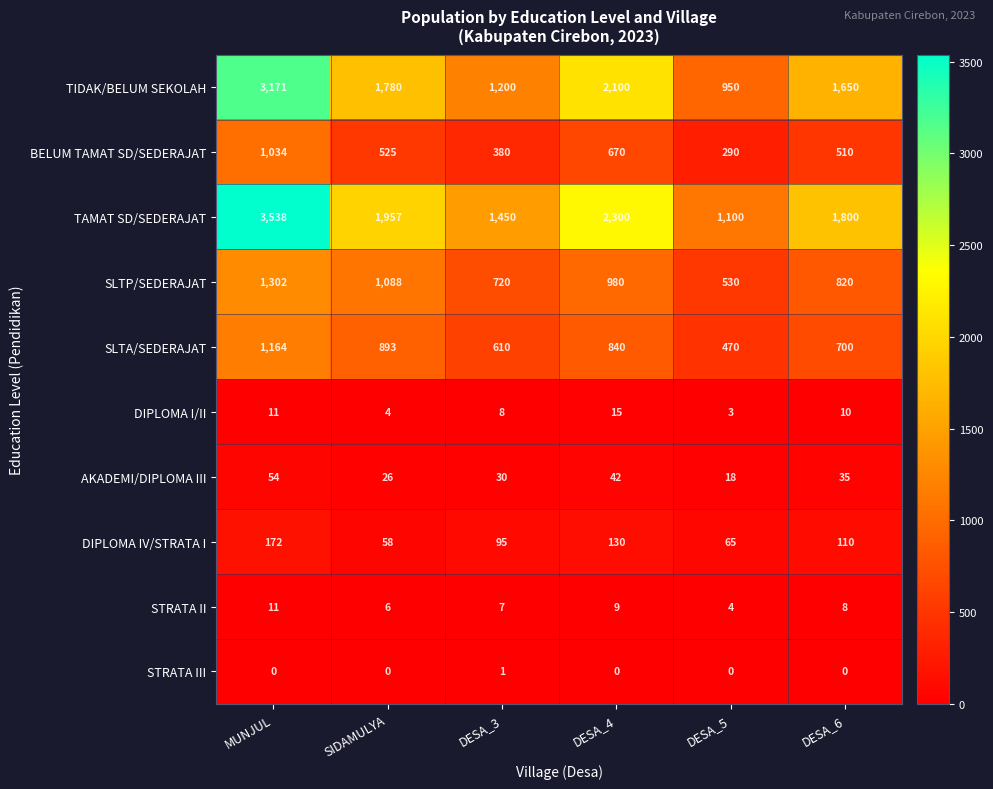

Which series has the largest total across all categories?

TAMAT SD/SEDERAJAT